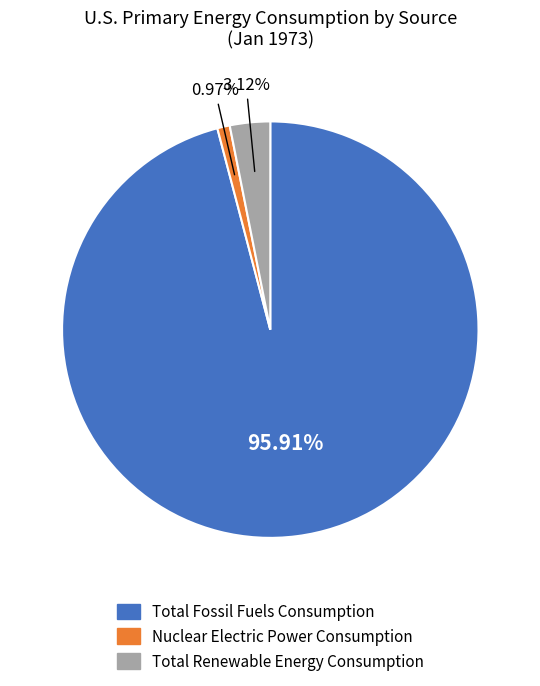

Between Total Renewable Energy Consumption and Nuclear Electric Power Consumption, which is larger?

Total Renewable Energy Consumption